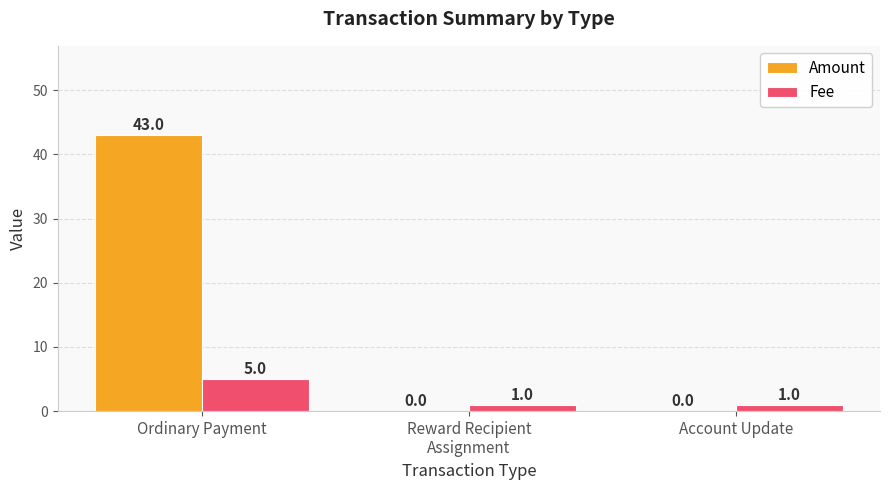

How many values in the Amount series exceed 0?

1